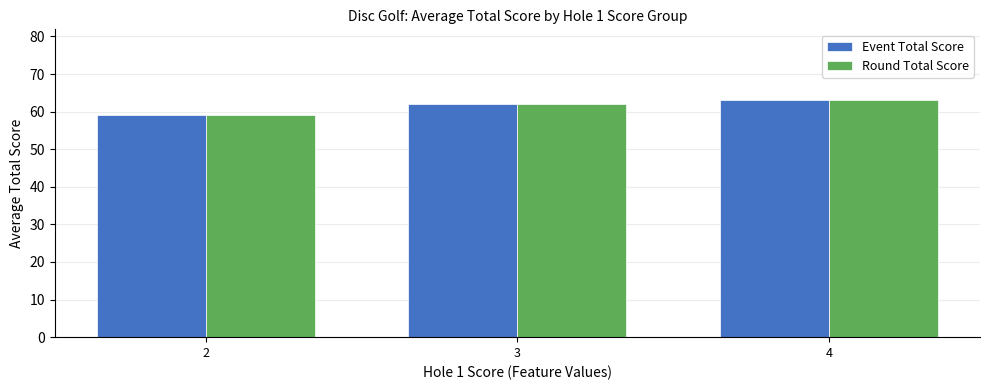

True or false: Round Total Score has a value of 33.1 at 3.

False